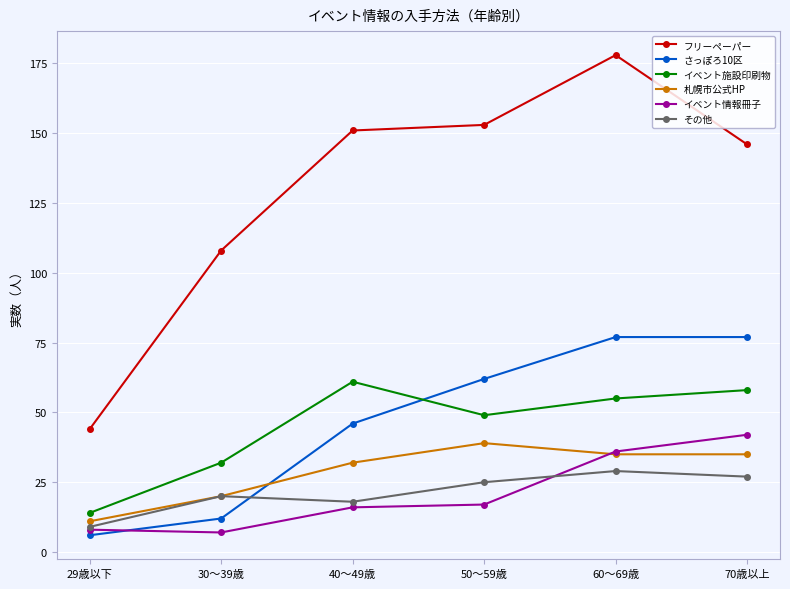

Does the chart have visible grid lines?

Yes